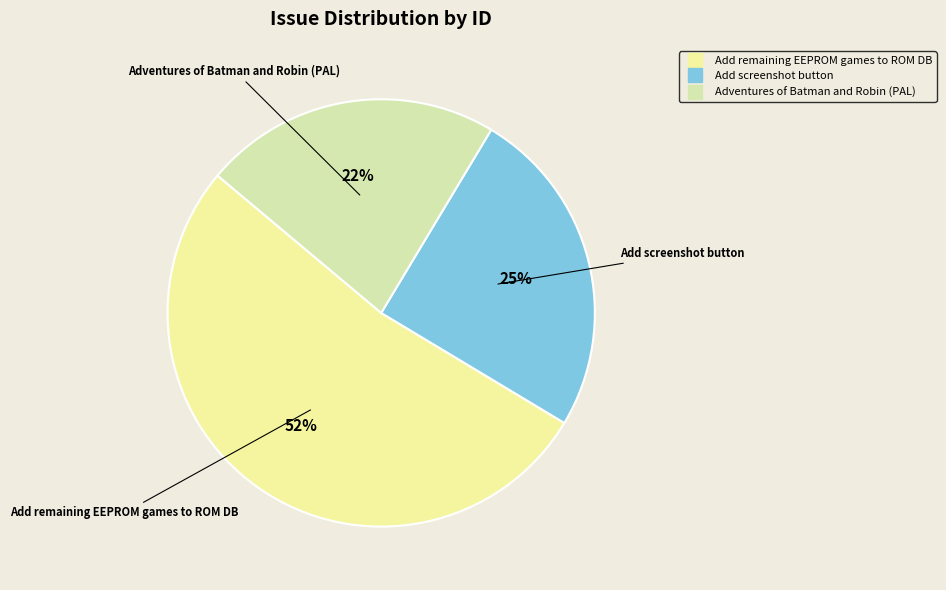

To the nearest percent, what is the average slice percentage?

33%